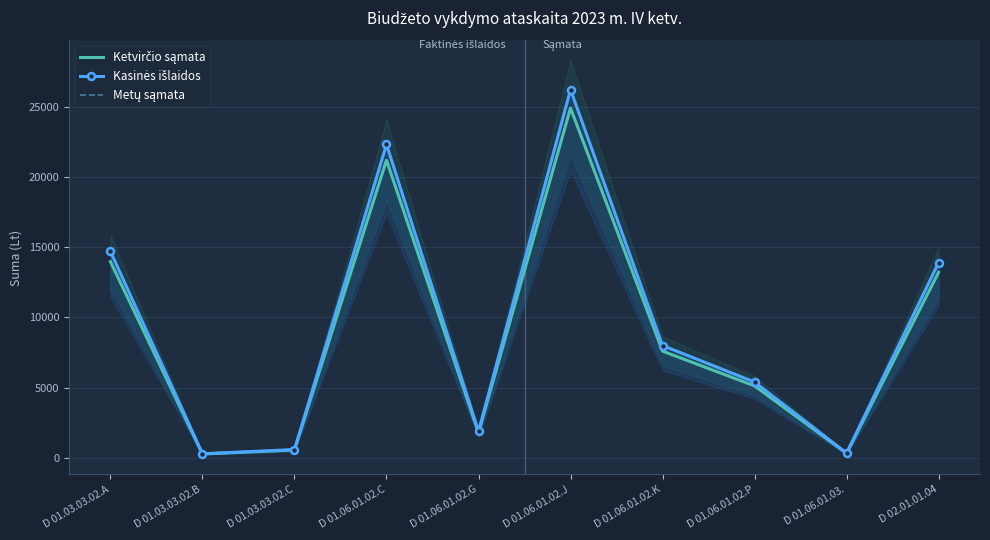

At which label does Kasinės išlaidos reach its peak?

D 01.06.01.02.J